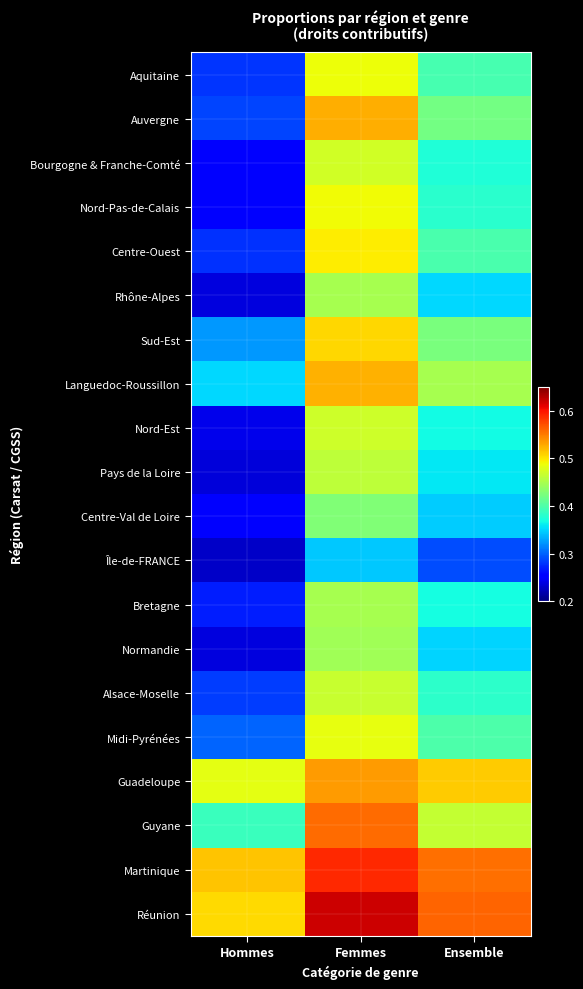

Count the number of data series in this chart.

20